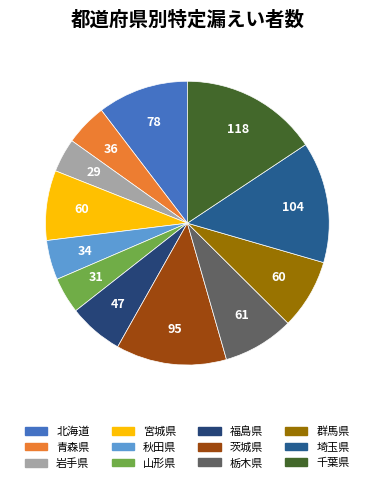

What is the ratio of the value at 福島県 to the value at 秋田県?

1.4